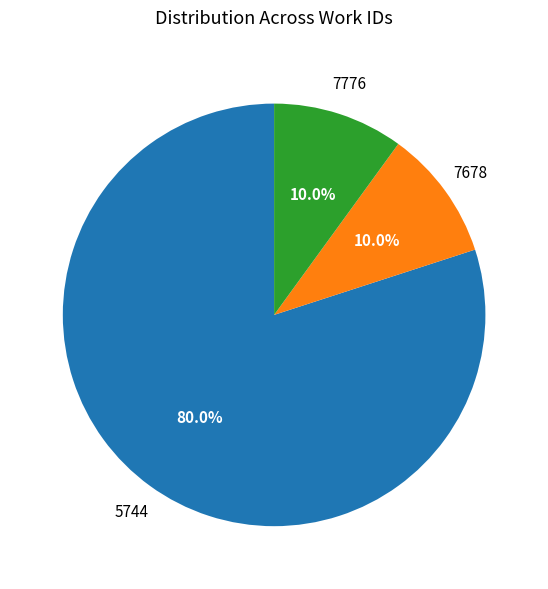

Does any single category account for the majority?

Yes